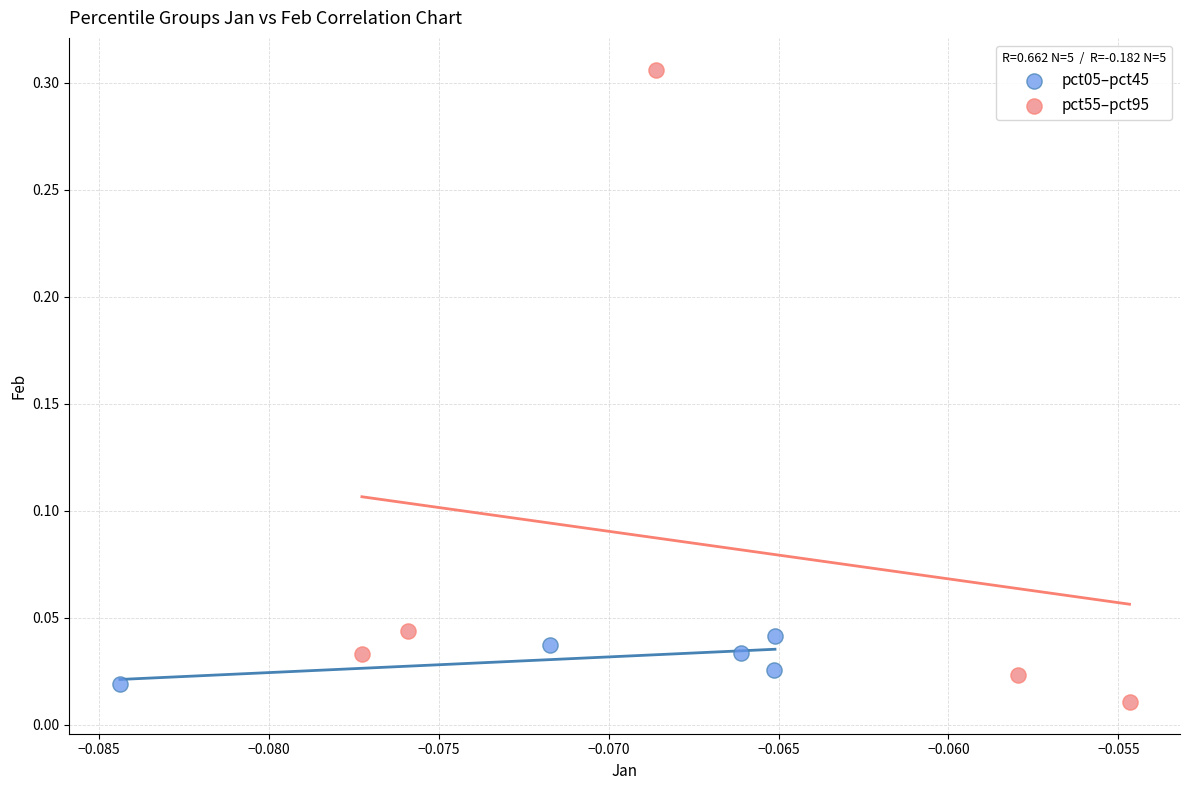

Which series contains the highest Y value?

pct55–pct95